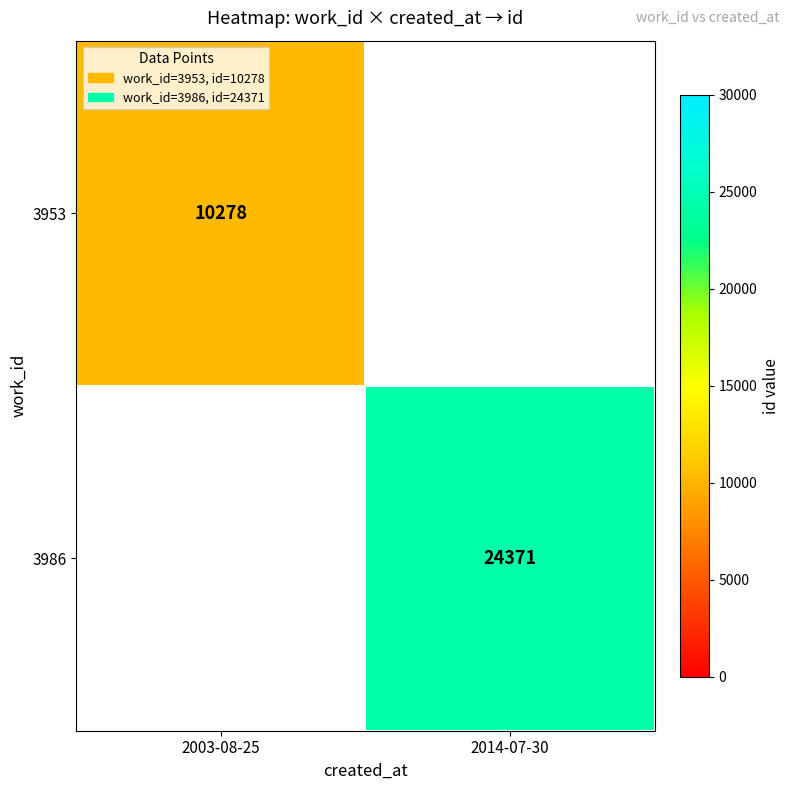

Which has a higher value, 2003-08-25 or 2014-07-30?

2014-07-30